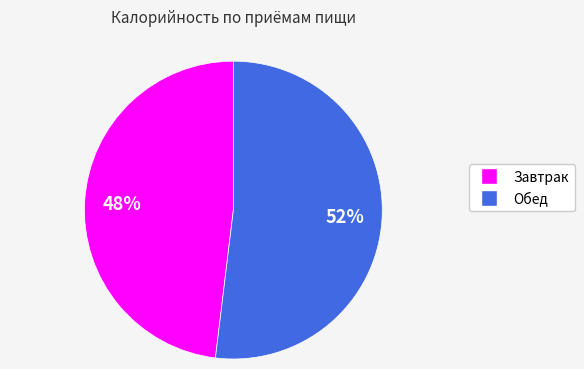

Between Завтрак and Обед, which is larger?

Обед